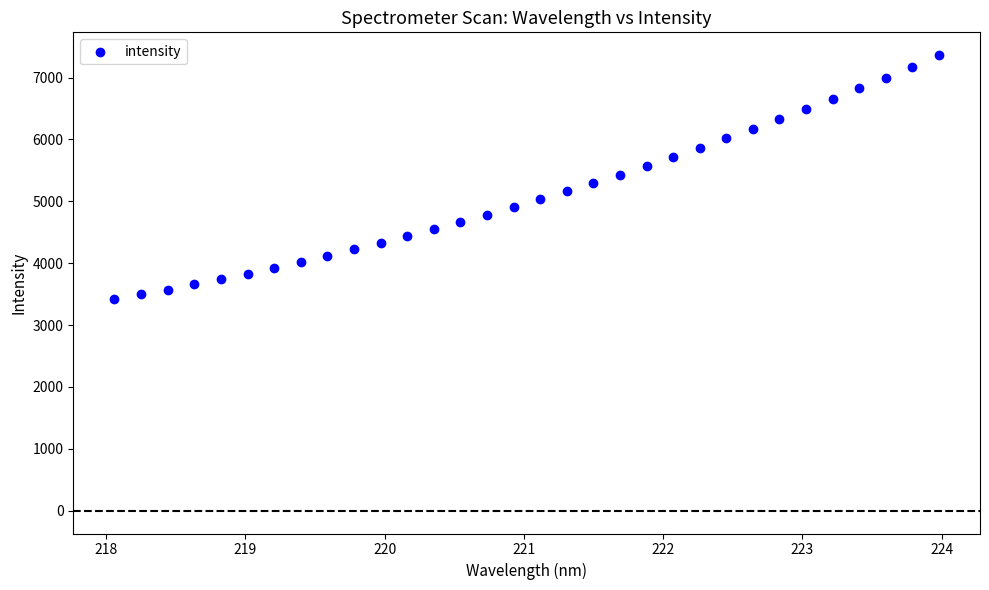

What is the range of X values (max minus min)?

5.9